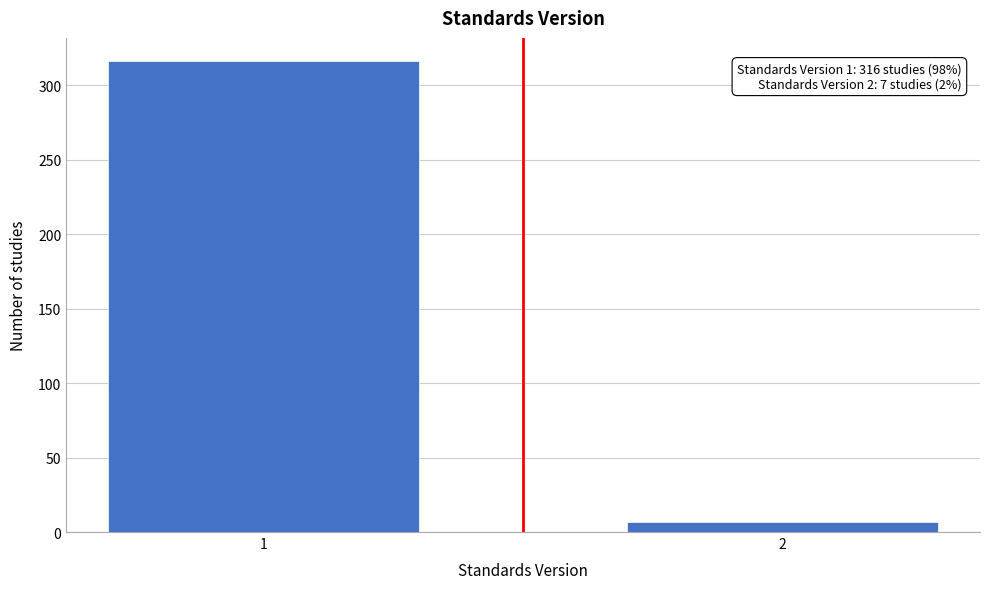

Reading left to right, what are all the values shown in this chart?

1=316	2=7